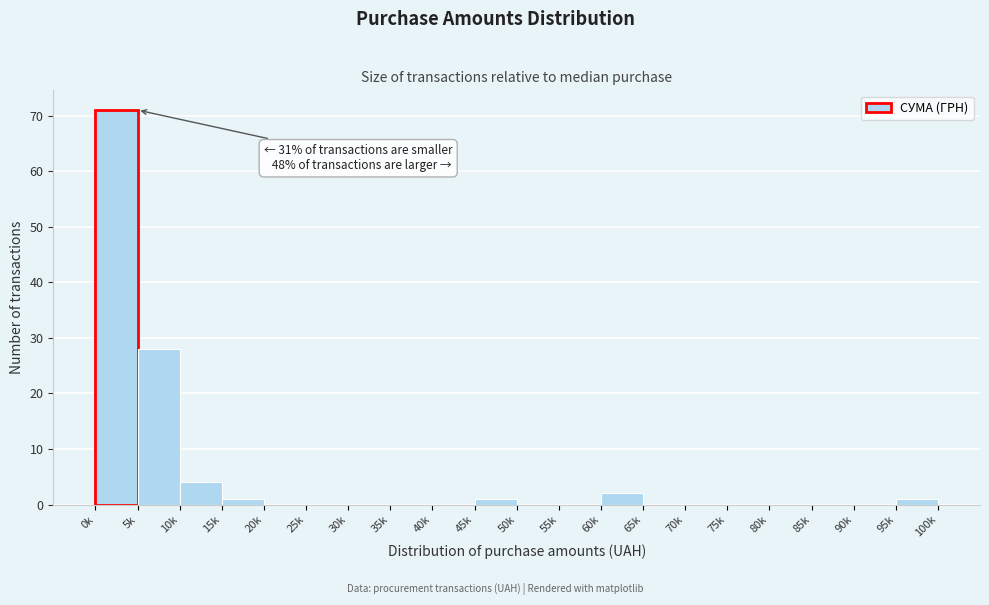

Reading right to left, extract all data points from this chart.

95k=1	90k=0	85k=0	80k=0	75k=0	70k=0	65k=0	60k=2	55k=0	50k=0	45k=1	40k=0	35k=0	30k=0	25k=0	20k=0	15k=1	10k=4	5k=28	0k=71